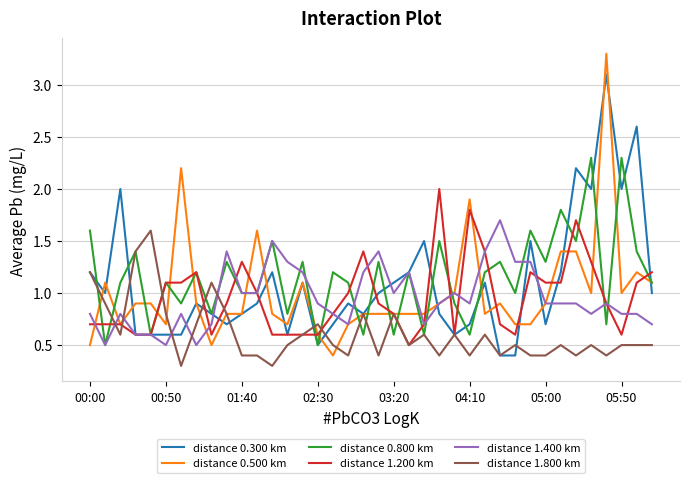

Reading left to right, what are all the values shown in this chart?

distance 0.300 km: 1.2	1.0	2.0	0.6	0.6	0.6	0.6	0.9	0.8	0.7	0.8	0.9	1.2	0.6	1.1	0.5	0.7	0.9	0.8	1.0	1.1	1.2	1.5	0.8	0.6	0.7	1.1	0.4	0.4	1.5	0.7	1.2	2.2	2.0	3.1	2.0	2.6	1.0
distance 0.500 km: 0.5	1.1	0.7	0.9	0.9	0.7	2.2	0.9	0.5	0.8	0.8	1.6	0.8	0.7	1.1	0.6	0.4	0.7	0.8	0.8	0.8	0.8	0.8	0.9	1.0	1.9	0.8	0.9	0.7	0.7	0.9	1.4	1.4	1.0	3.3	1.0	1.2	1.1
distance 0.800 km: 1.6	0.5	1.1	1.4	0.6	1.1	0.9	1.2	0.8	1.3	1.0	1.0	1.5	0.8	1.3	0.5	1.2	1.1	0.6	1.3	0.6	1.2	0.6	1.5	0.9	0.6	1.2	1.3	1.0	1.6	1.3	1.8	1.5	2.3	0.7	2.3	1.4	1.1
distance 1.200 km: 0.7	0.7	0.7	0.6	0.6	1.1	1.1	1.2	0.6	0.9	1.3	1.0	0.6	0.6	0.6	0.6	0.8	1.0	1.4	0.9	0.8	0.5	0.7	2.0	0.6	1.8	1.4	0.7	0.6	1.2	1.1	1.1	1.7	1.3	0.9	0.6	1.1	1.2
distance 1.400 km: 0.8	0.5	0.8	0.6	0.6	0.5	0.8	0.5	0.7	1.4	1.0	1.0	1.5	1.3	1.2	0.9	0.8	0.7	1.2	1.4	1.0	1.2	0.7	0.9	1.0	0.9	1.4	1.7	1.3	1.3	0.9	0.9	0.9	0.8	0.9	0.8	0.8	0.7
distance 1.800 km: 1.2	0.9	0.6	1.4	1.6	0.8	0.3	0.7	1.1	0.8	0.4	0.4	0.3	0.5	0.6	0.7	0.5	0.4	0.8	0.4	0.8	0.5	0.6	0.4	0.6	0.4	0.6	0.4	0.5	0.4	0.4	0.5	0.4	0.5	0.4	0.5	0.5	0.5